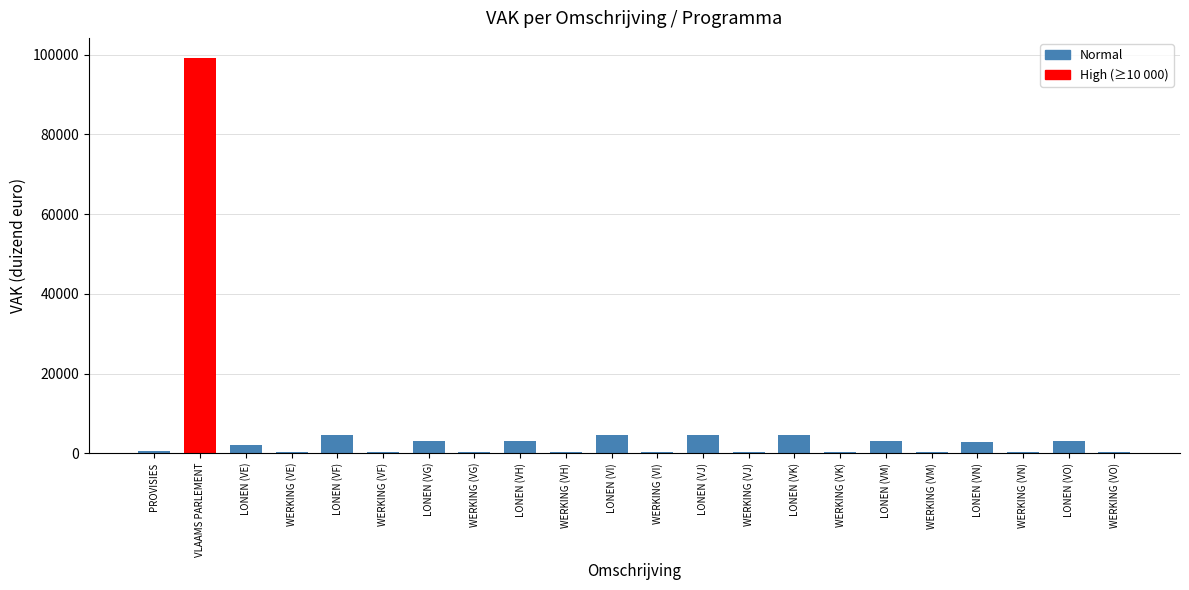

What is the sum of all values?

138307